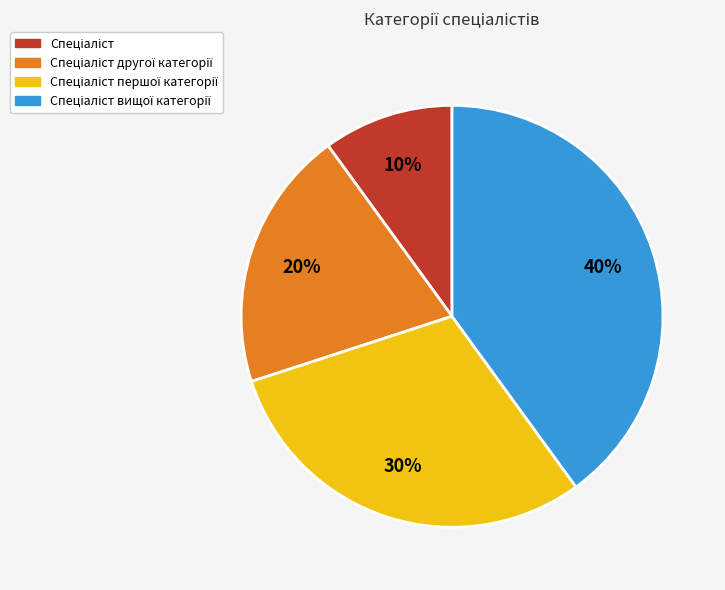

Is there a majority slice in this chart?

No